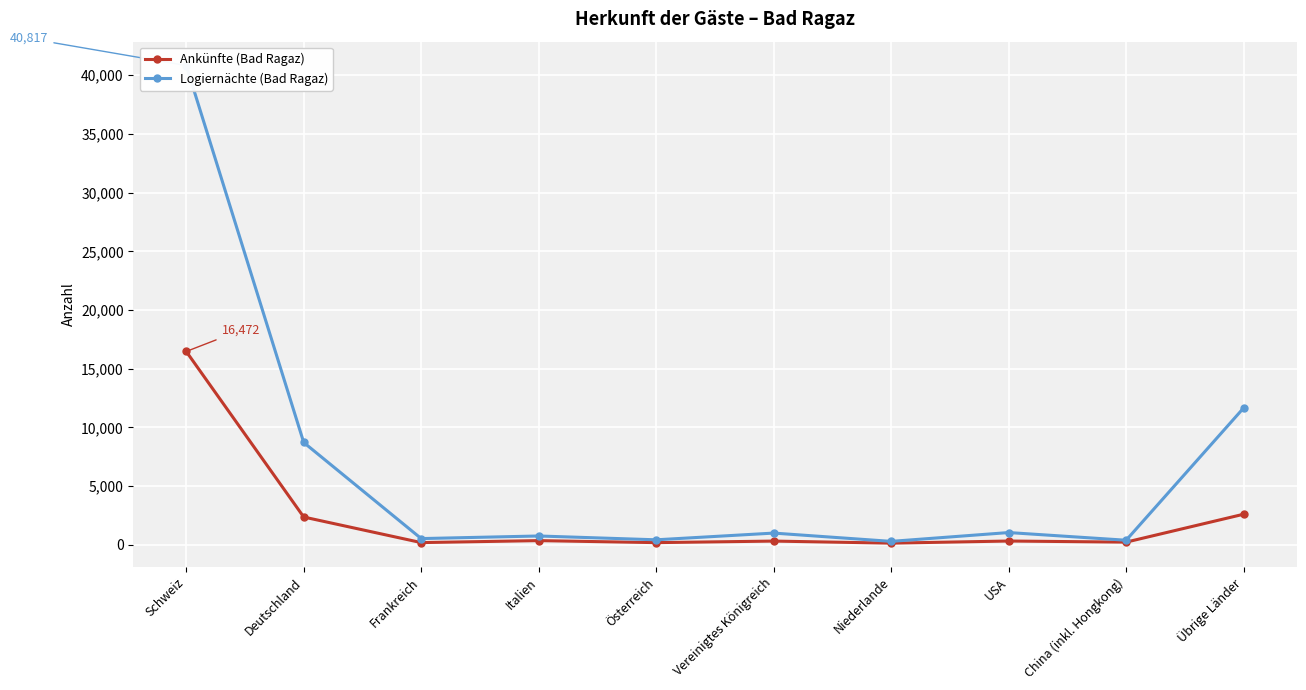

Between Niederlande and Übrige Länder, which series saw the biggest shift?

Logiernächte (Bad Ragaz)